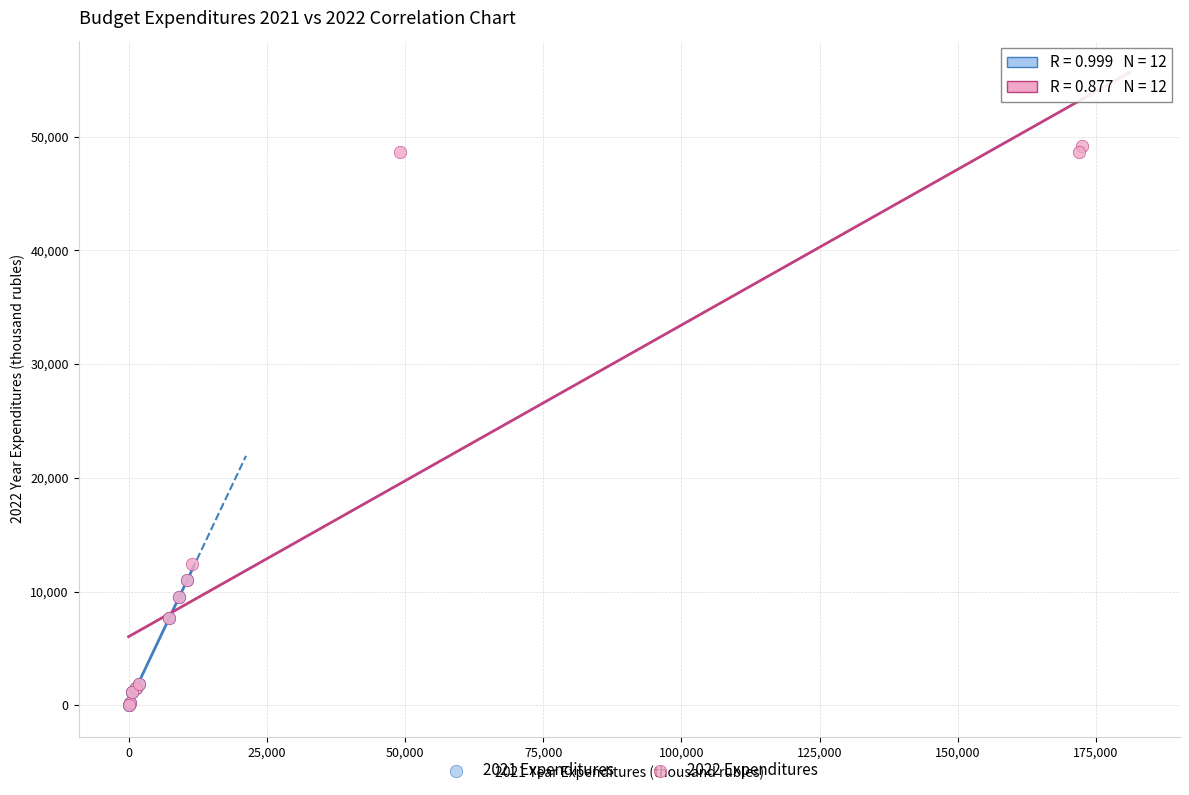

Which series reaches the maximum Y coordinate?

2022 Expenditures